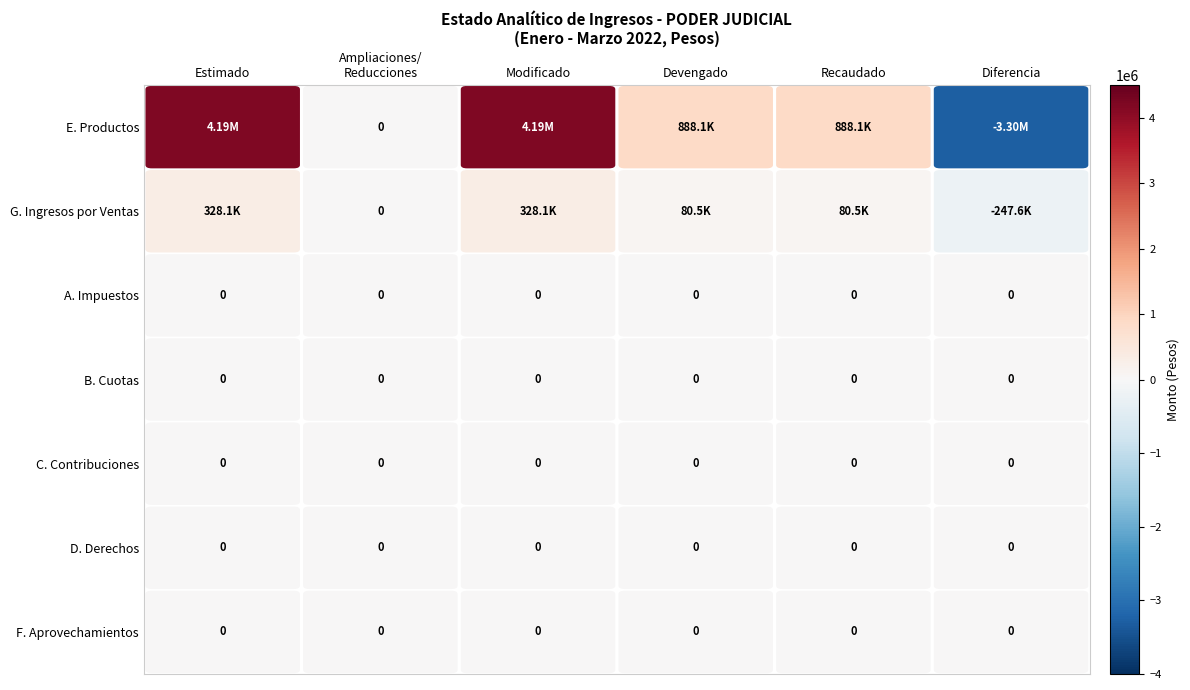

Where is G. Ingresos por Ventas nearest to the value 40250?

Ampliaciones/Reducciones